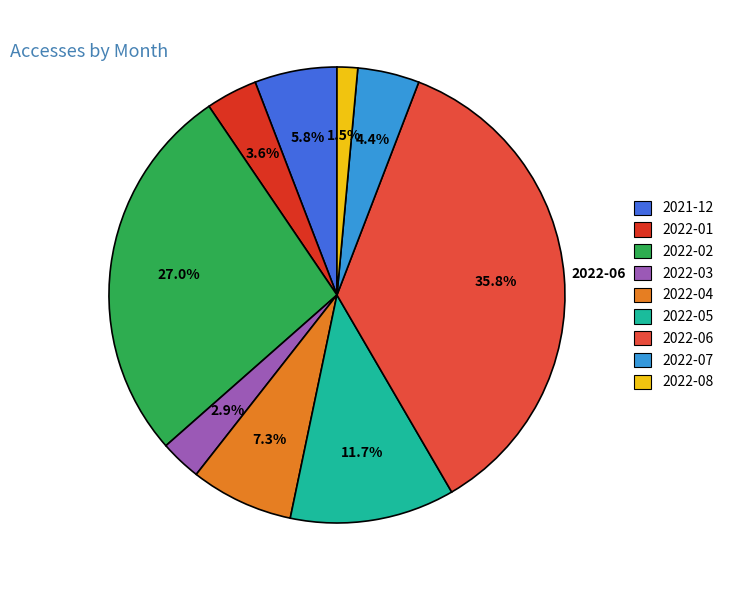

Approximately how many times larger is the value at 2022-01 compared to 2022-03?

1.2